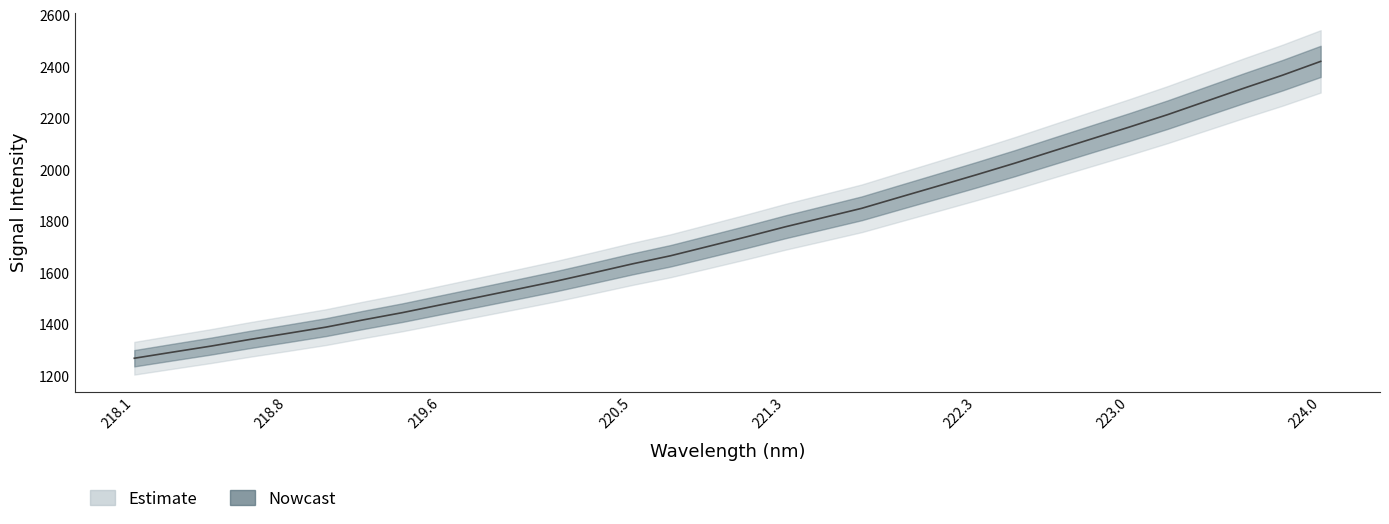

List the labels in order of value, smallest first.

218.0596, 218.2508, 218.442, 218.6332, 218.8244, 219.0156, 219.2067, 219.3979, 219.589, 219.7801, 219.9712, 220.1623, 220.3533, 220.5444, 220.7354, 220.9264, 221.1174, 221.3083, 221.4993, 221.6902, 221.8812, 222.0721, 222.263, 222.4538, 222.6447, 222.8355, 223.0264, 223.2172, 223.408, 223.5987, 223.7895, 223.9802